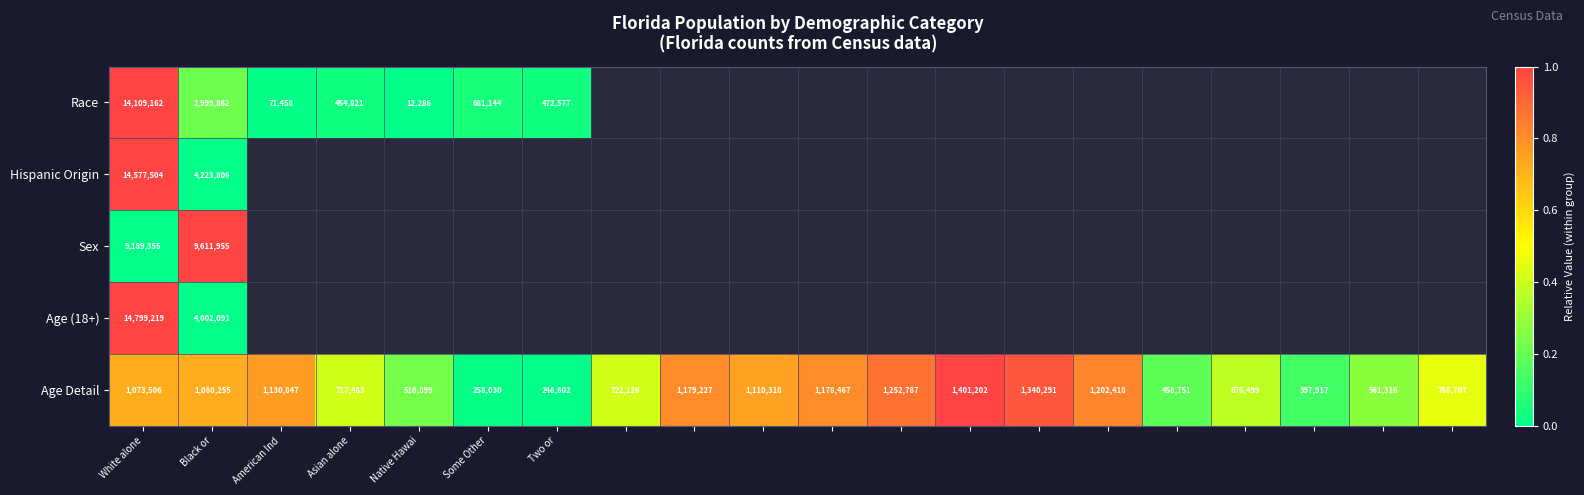

What is the sum of all Age Detail values?

17269648